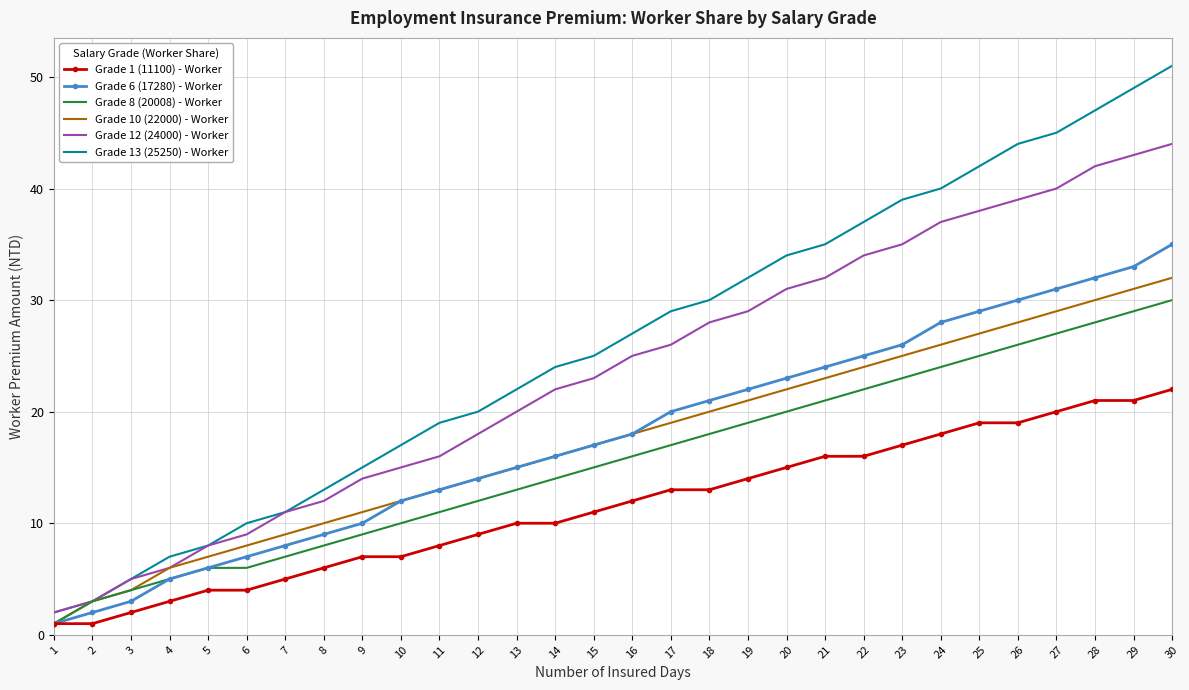

True or false: Grade 10 (22000) - Worker has a value of 34 at 17.

False